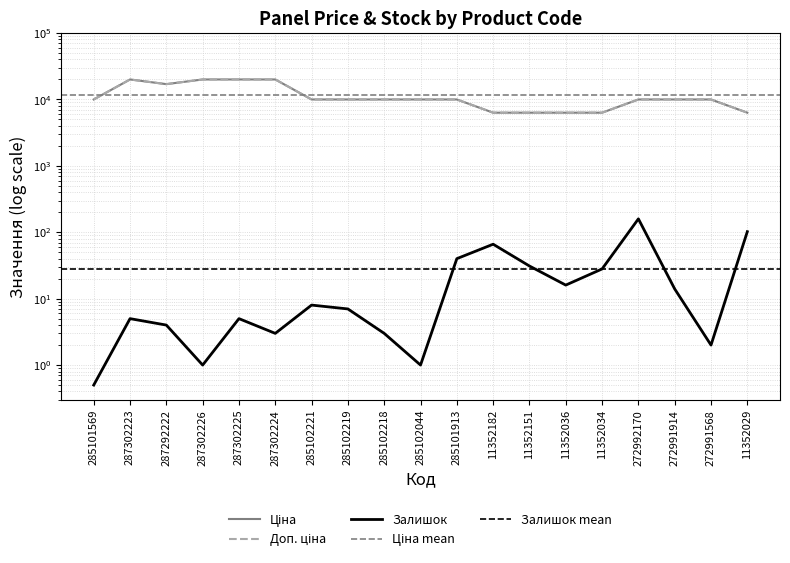

List the labels in order of Залишок value, largest first.

272992170, 11352029, 11352182, 285101913, 11352151, 11352034, 11352036, 272991914, 285102221, 285102219, 287302223, 287302225, 287292222, 287302224, 285102218, 272991568, 287302226, 285102044, 285101569